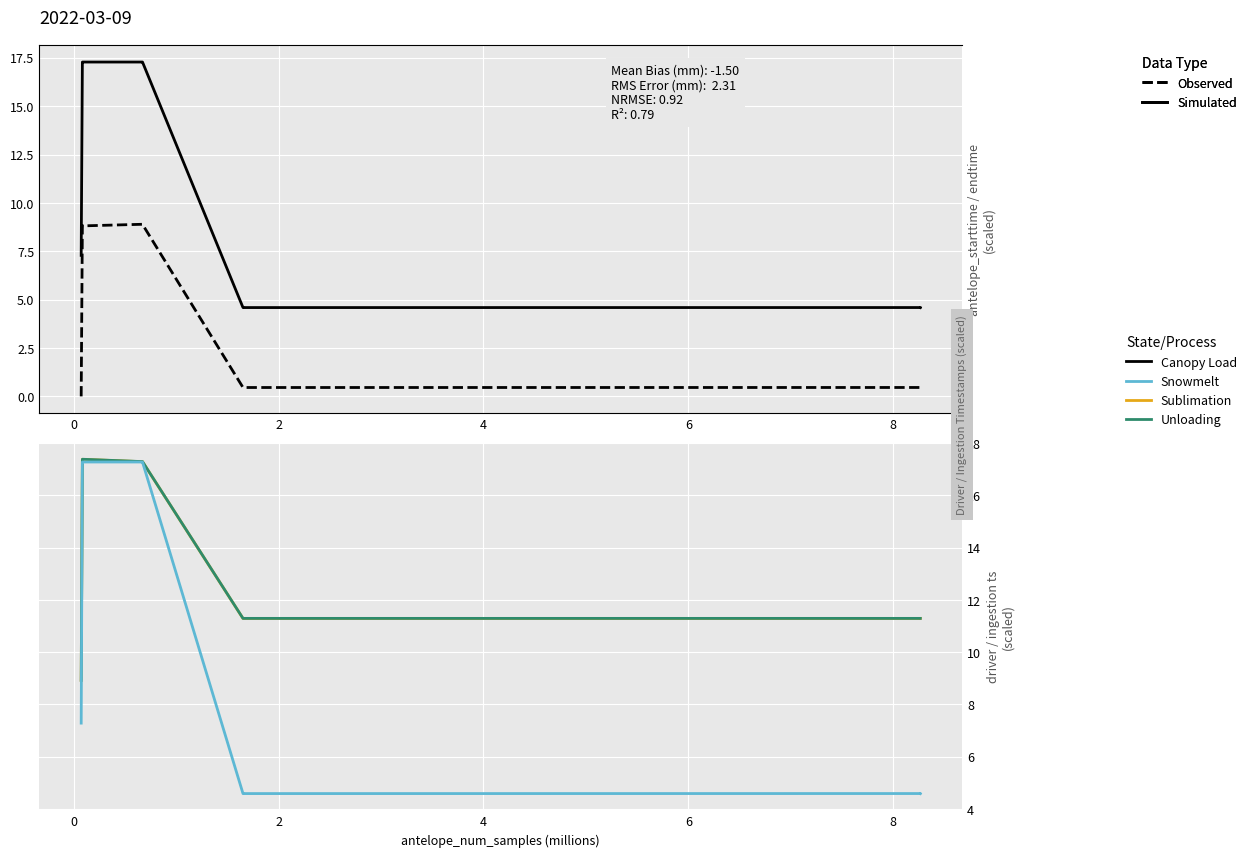

What is the average value of the Unloading series?

14.0